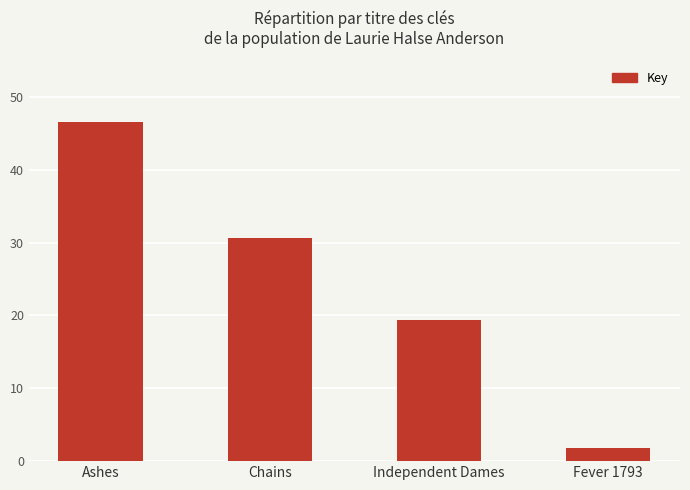

Count the number of values greater than 30585656.

1